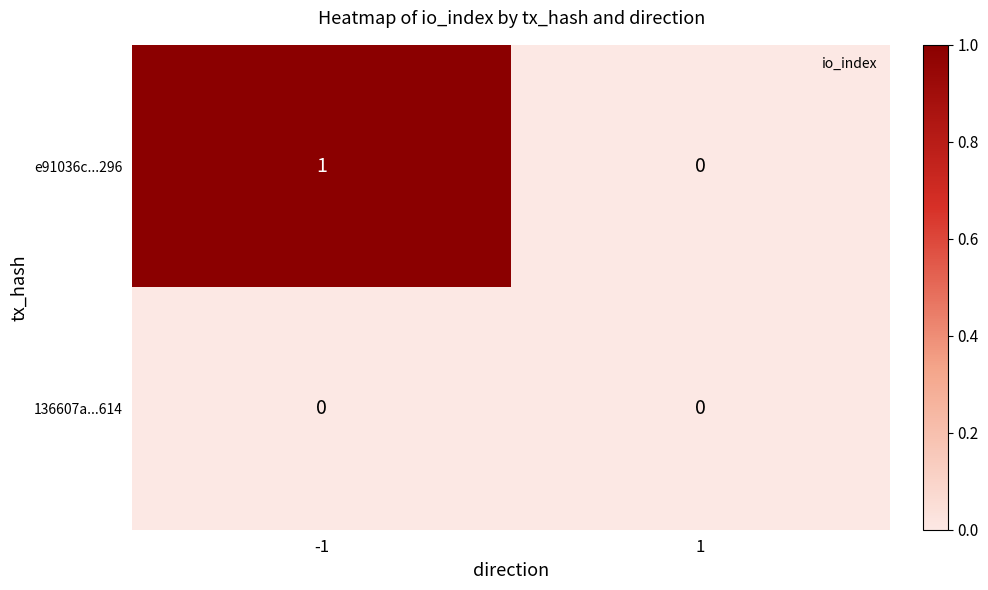

Which series has the largest total across all categories?

e91036c...296